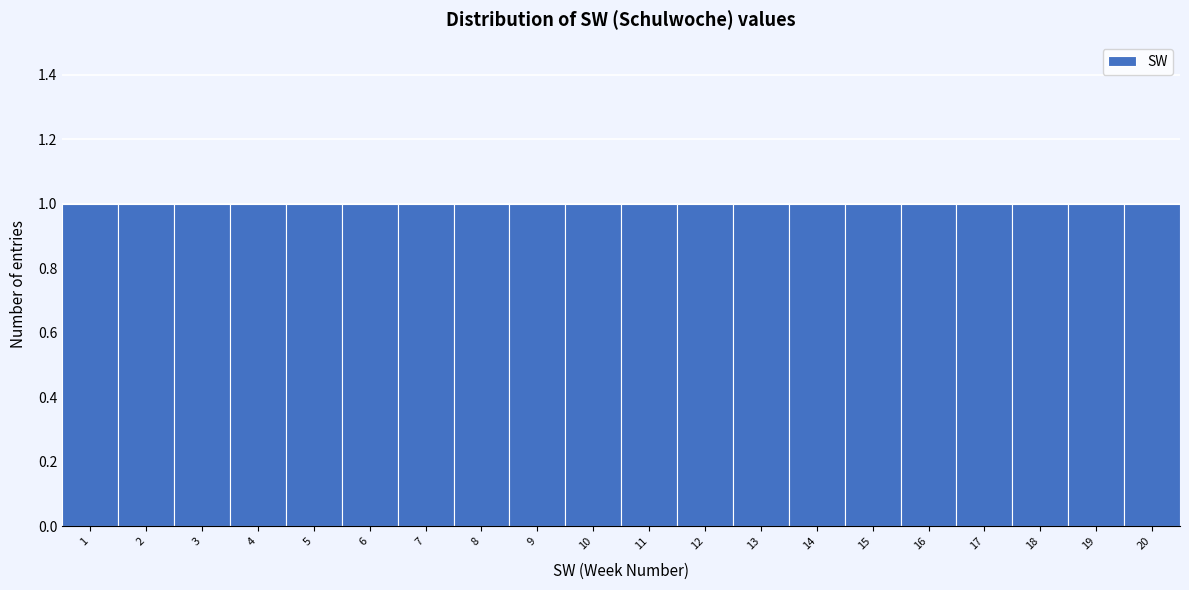

Reading left to right, list every bar in this chart as the range it spans on the x-axis followed by its height. The values are not printed on the chart, so give them approximately, as read against the axis.

0.5 to 1.5: 1
1.5 to 2.5: 1
2.5 to 3.5: 1
3.5 to 4.5: 1
4.5 to 5.5: 1
5.5 to 6.5: 1
6.5 to 7.5: 1
7.5 to 8.5: 1
8.5 to 9.5: 1
9.5 to 10.5: 1
10.5 to 11.5: 1
11.5 to 12.5: 1
12.5 to 13.5: 1
13.5 to 14.5: 1
14.5 to 15.5: 1
15.5 to 16.5: 1
16.5 to 17.5: 1
17.5 to 18.5: 1
18.5 to 19.5: 1
19.5 to 20.5: 1